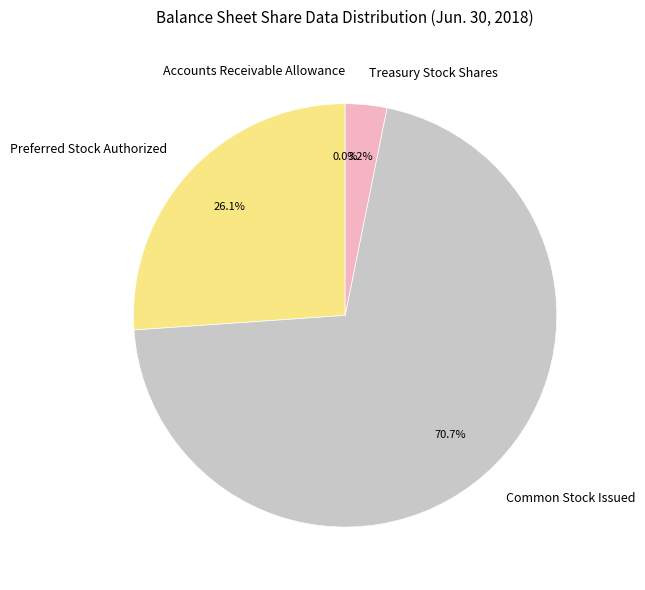

What percentage is the Common Stock Issued slice, to the nearest percent?

71%